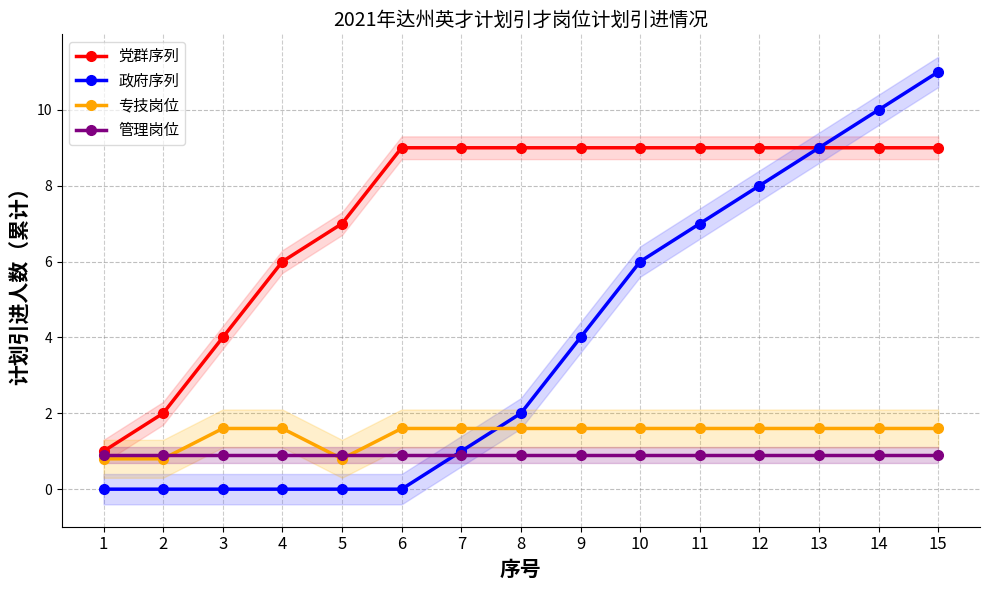

At how many categories does at least one series exceed 8?

10